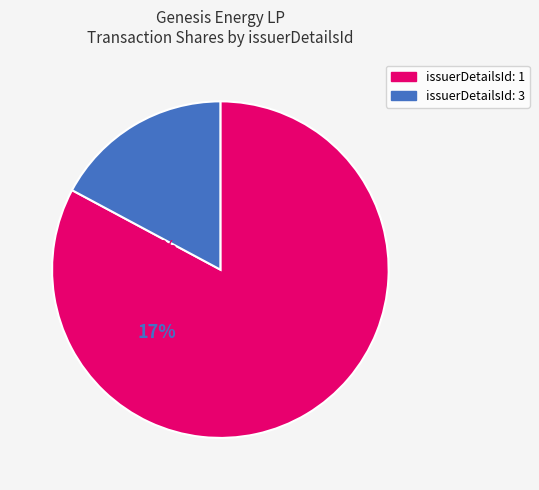

Does any single category account for the majority?

Yes